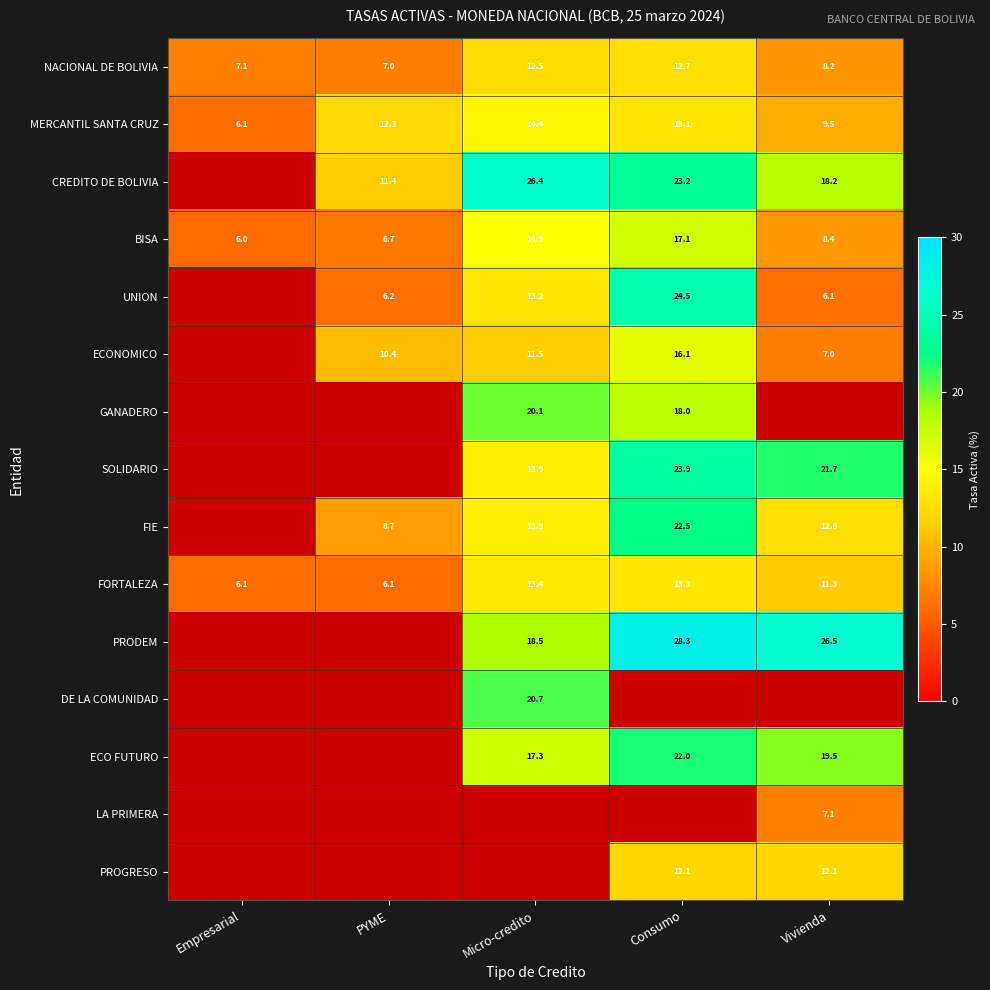

Where does the BISA series first go above 8?

Micro-credito